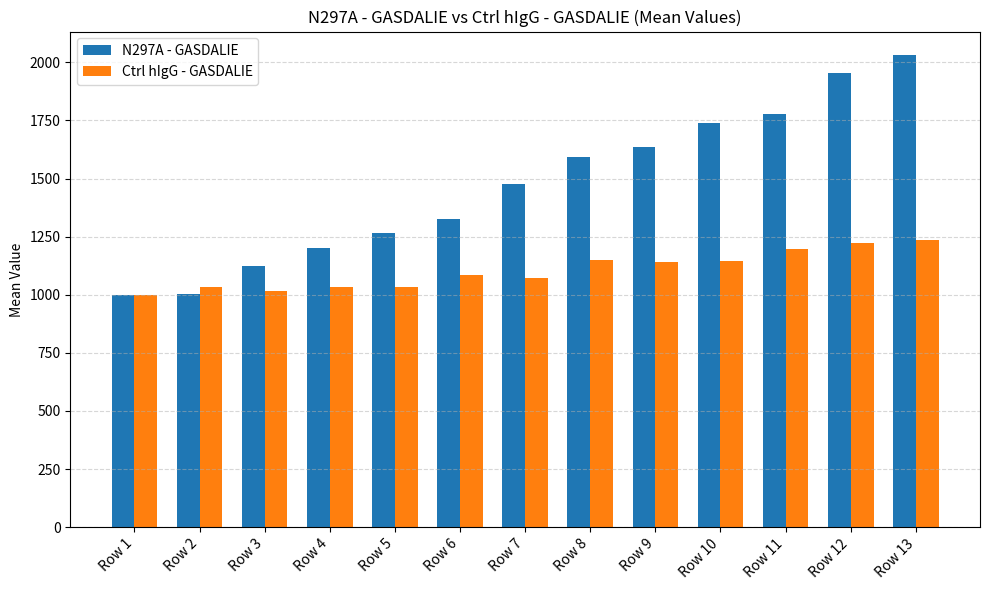

Rank the series by their average value, from highest to lowest.

N297A - GASDALIE, Ctrl hIgG - GASDALIE